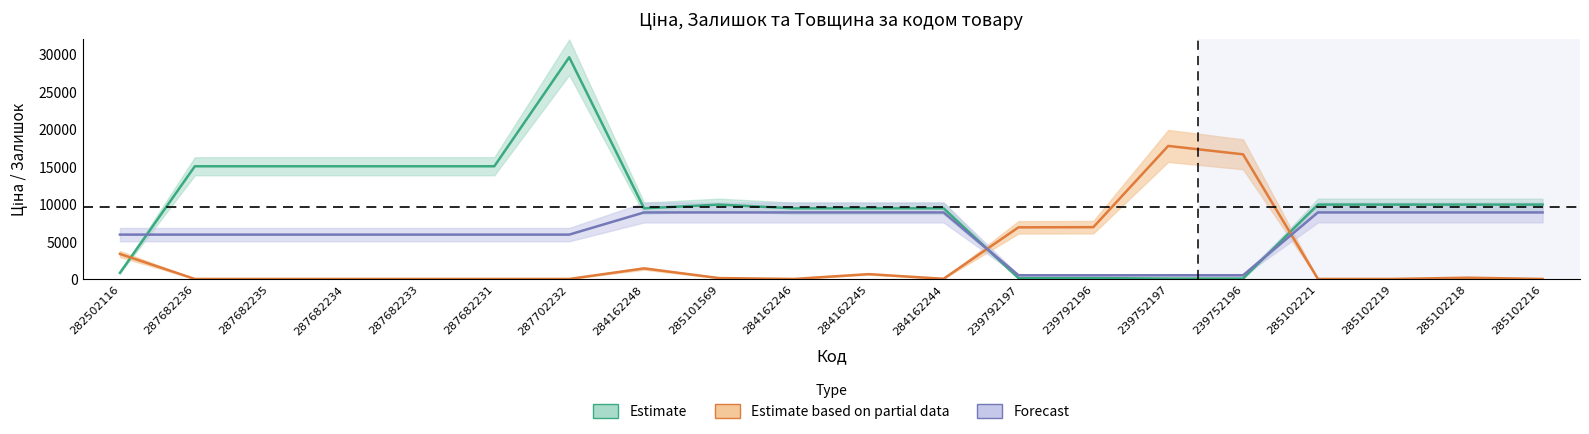

Does the chart have visible grid lines?

No